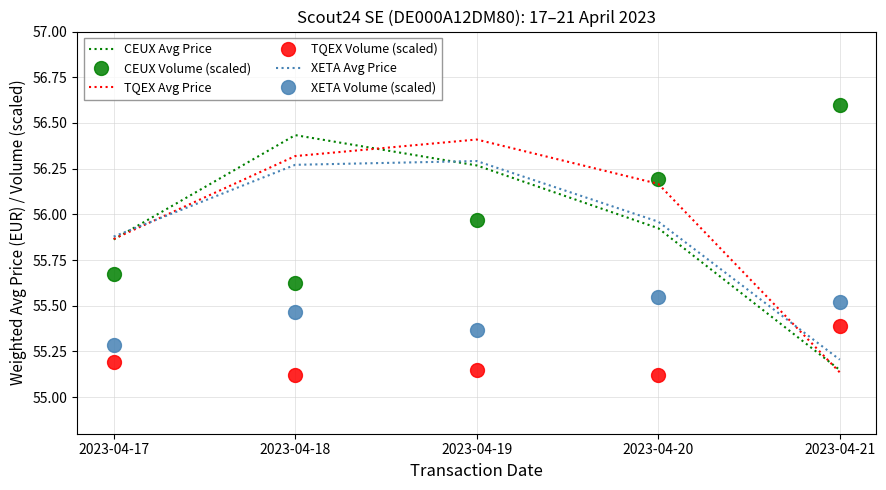

Where do XETA Avg Price and CEUX Volume (scaled) first cross each other?

2023-04-19 and 2023-04-20